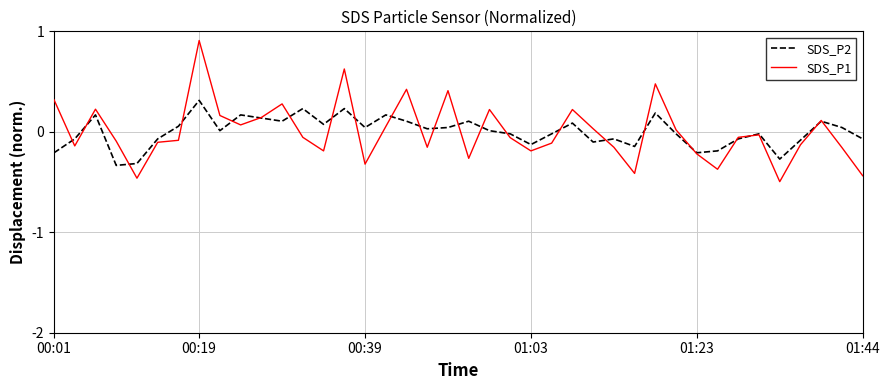

True or false: SDS_P2 and SDS_P1 cross at least once.

True